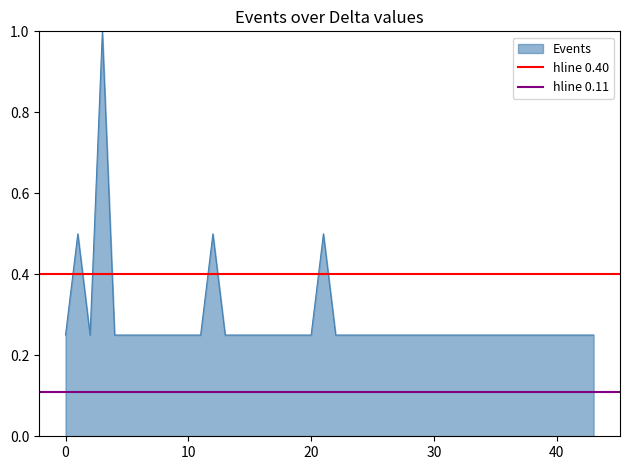

What is the maximum value for Events?

1.0